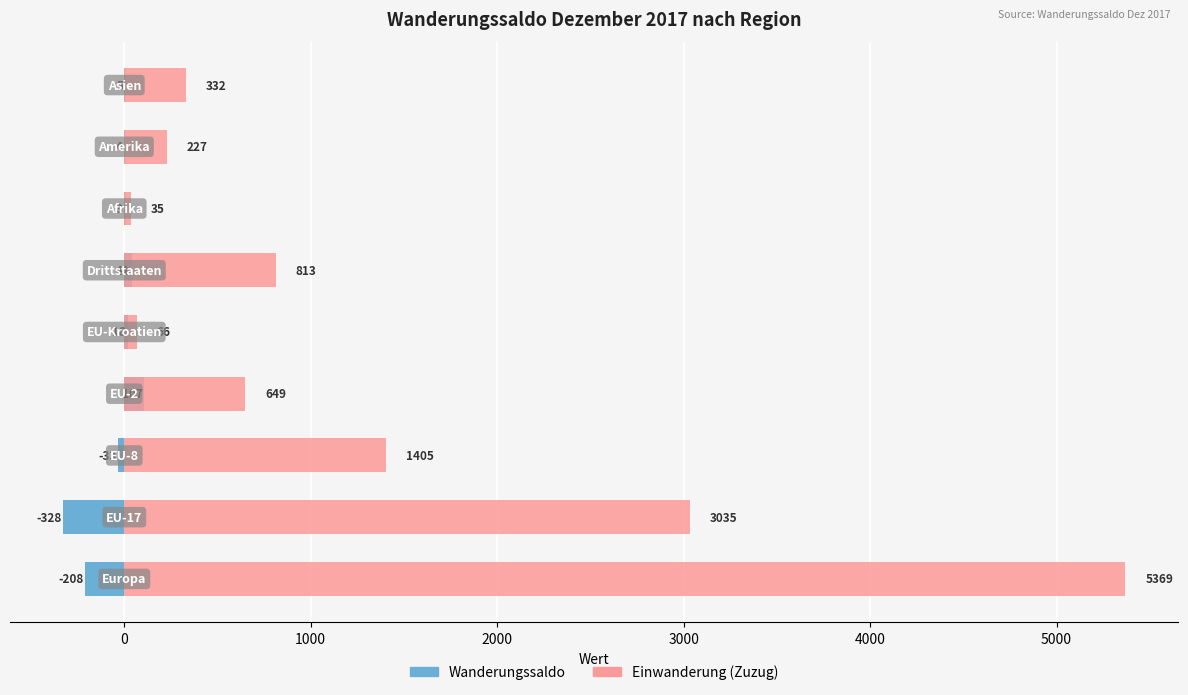

What is the maximum value shown in the chart?

5369